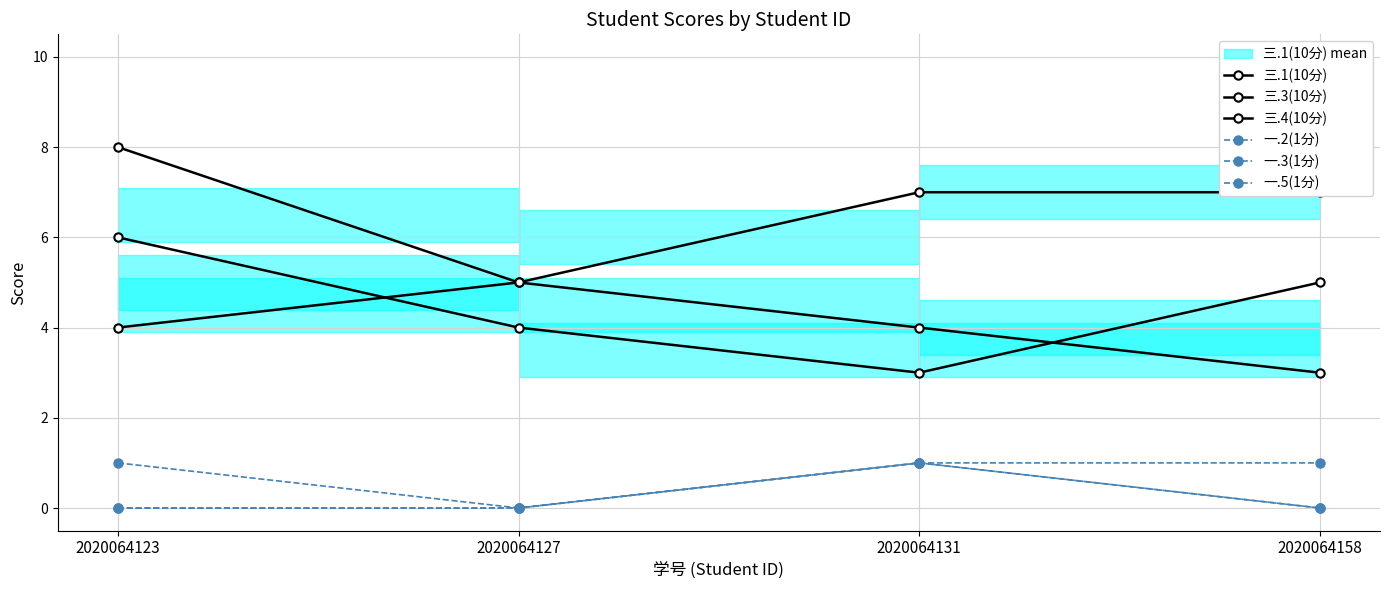

Does the chart display data point markers on the line(s)?

Yes